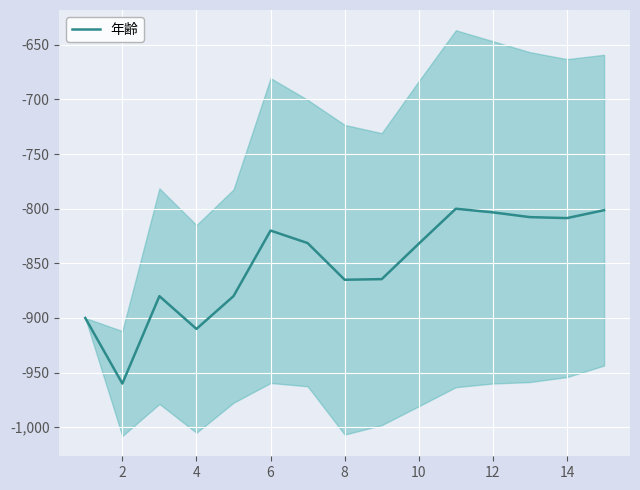

What is the lowest value of the 年齢 series?

-960.0